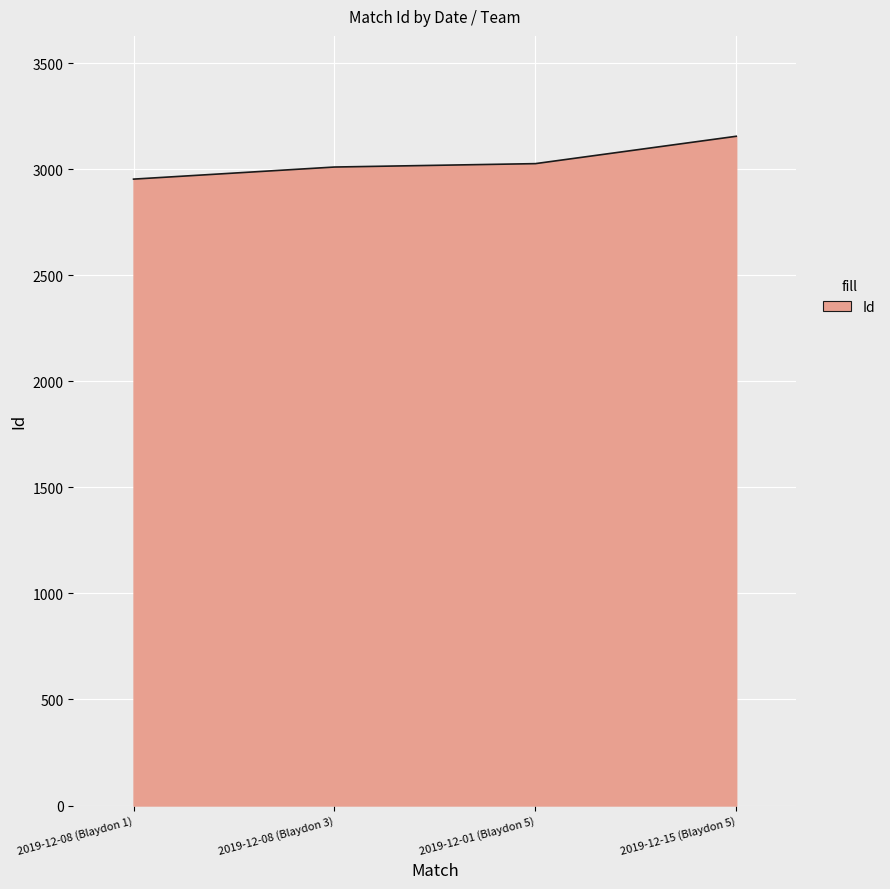

Approximately how many times larger is the value at 2019-12-08 (Blaydon 3) compared to 2019-12-08 (Blaydon 1)?

1.0